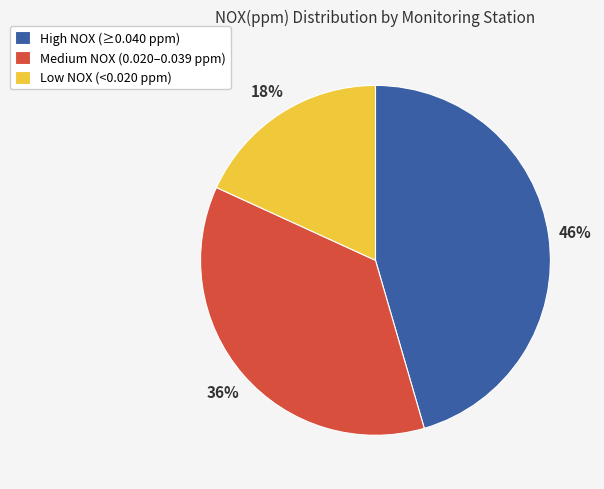

Is it true that Medium NOX (0.020–0.039 ppm) is 36% of the pie?

True